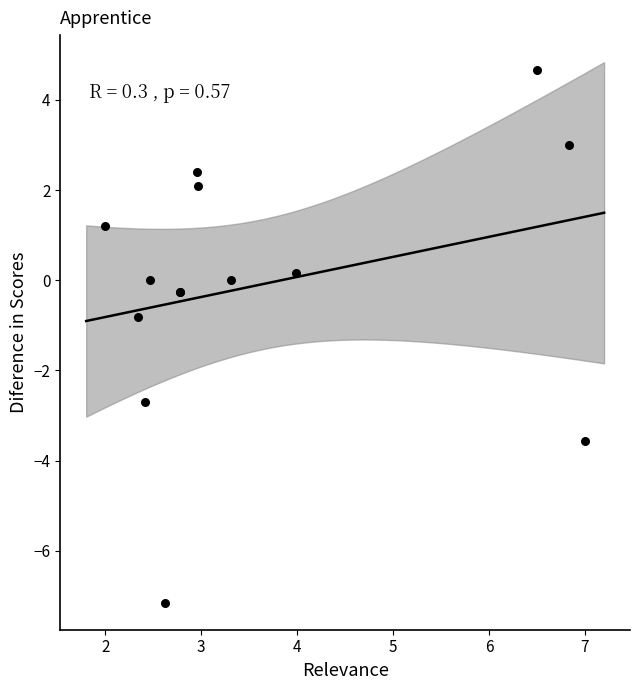

What Y value in the scatter plot is closest to -1?

-0.8